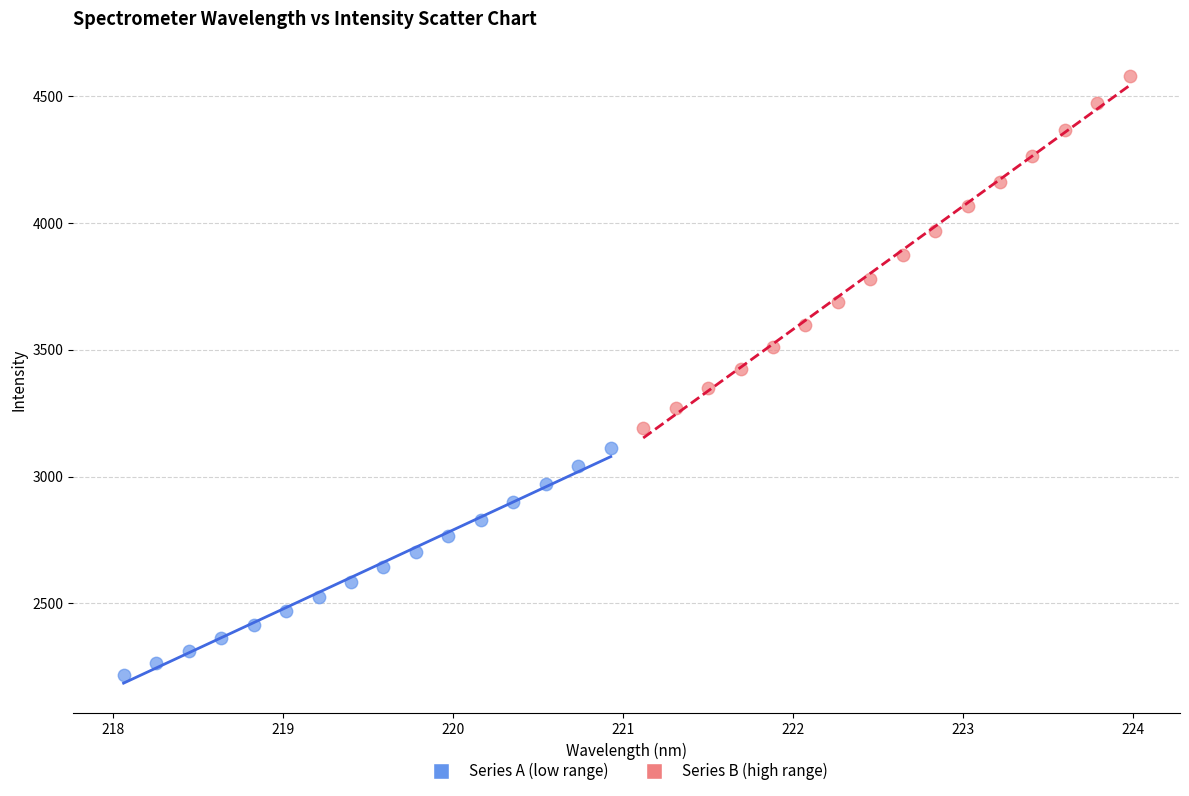

What are all the series names shown in the legend?

Series A (low range), Series B (high range)